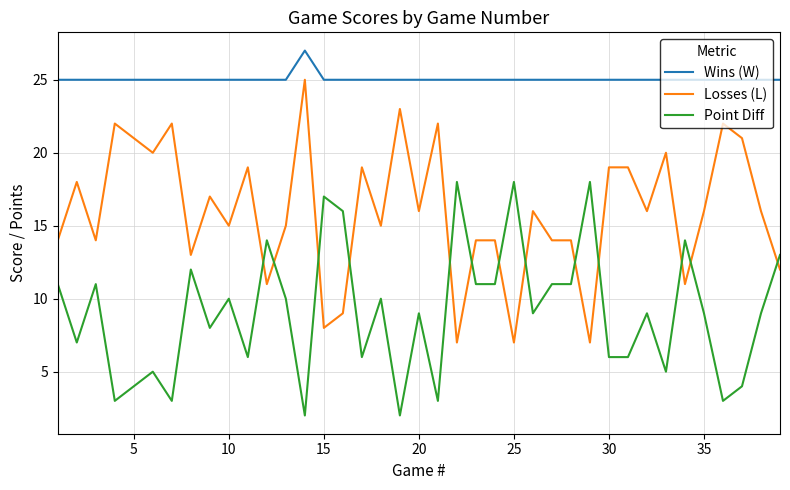

What is the difference between the maximum and minimum values in the Losses (L) series?

18